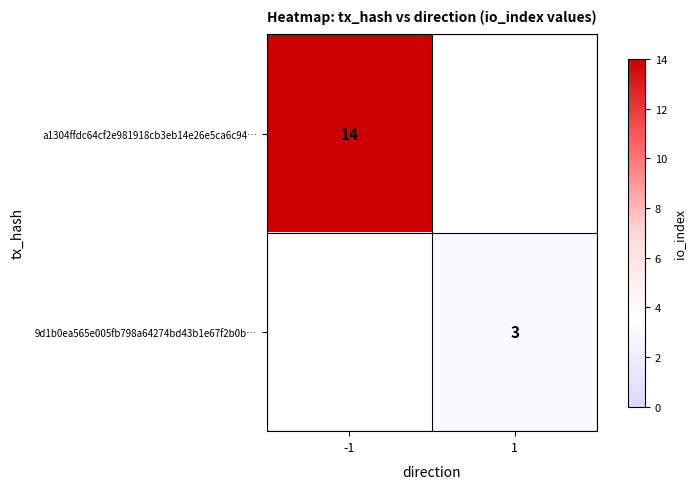

Is it true that 9d1b0ea565e005fb798a64274bd43b1e67f2b0b… equals 3 at 1?

True